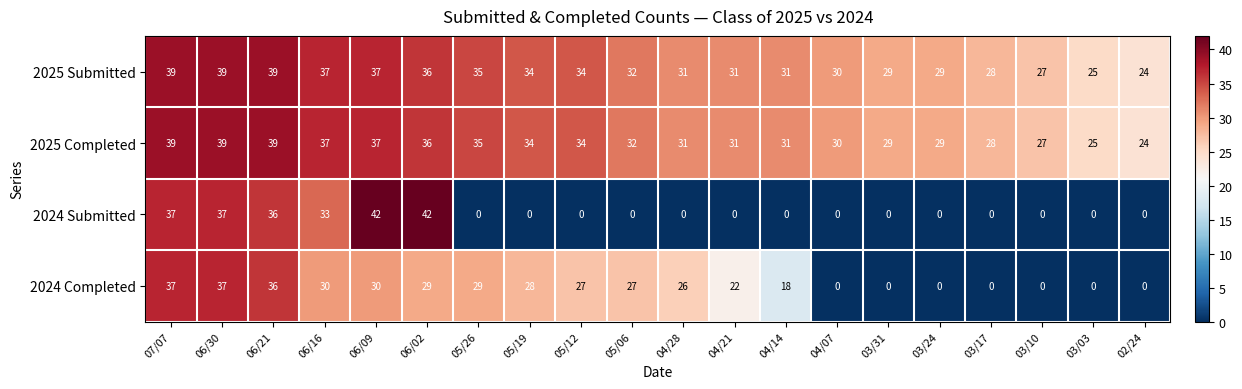

Is it true that 2025 Submitted equals 16 at 06/16?

False